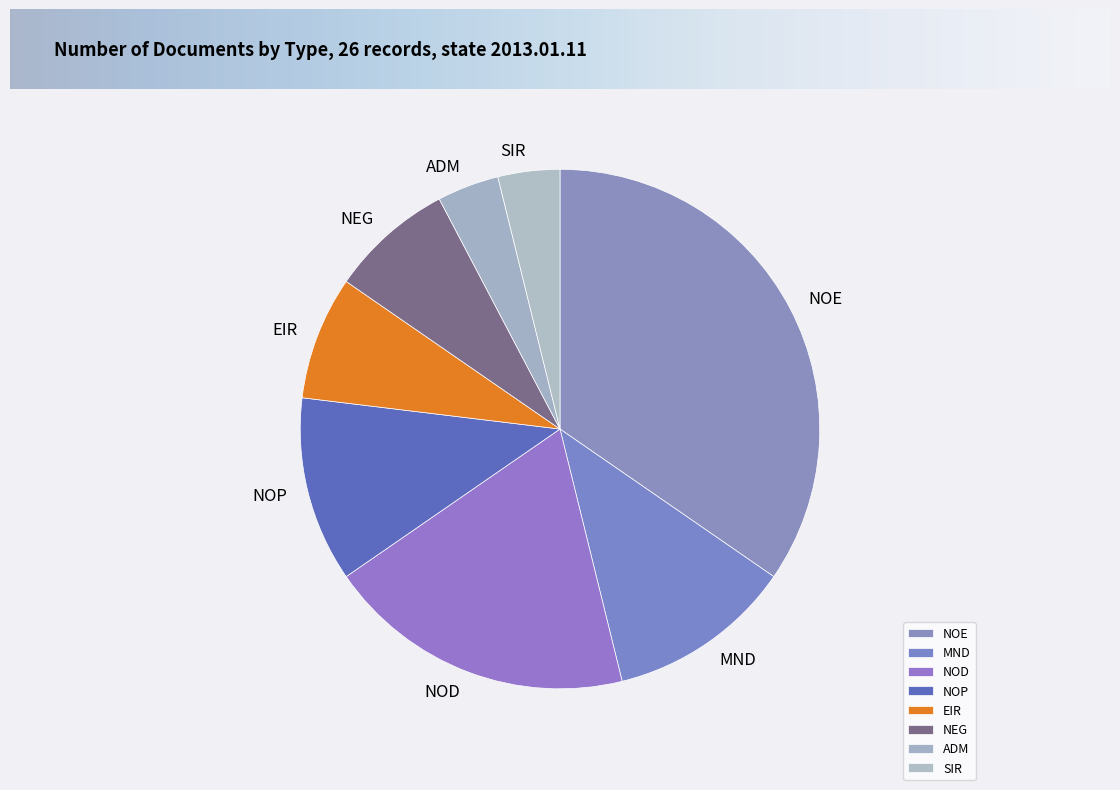

The MND slice represents 12% of the pie. True or false?

True